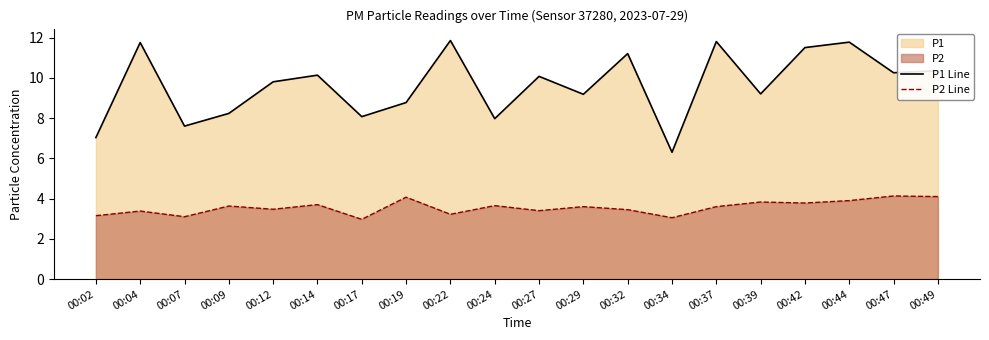

Which series has the largest range (max minus min)?

P1 Line